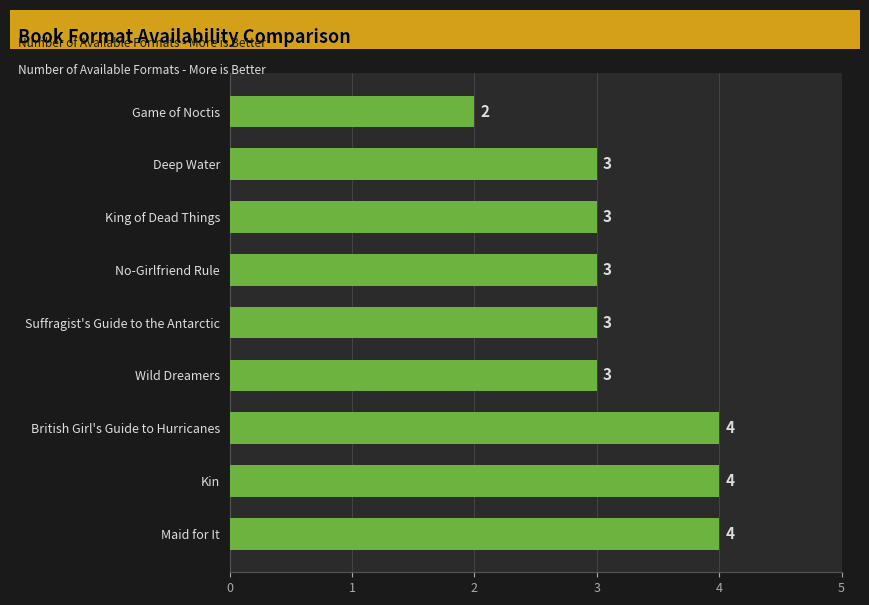

The chart shows a value of 4 at Deep Water. True or false?

False